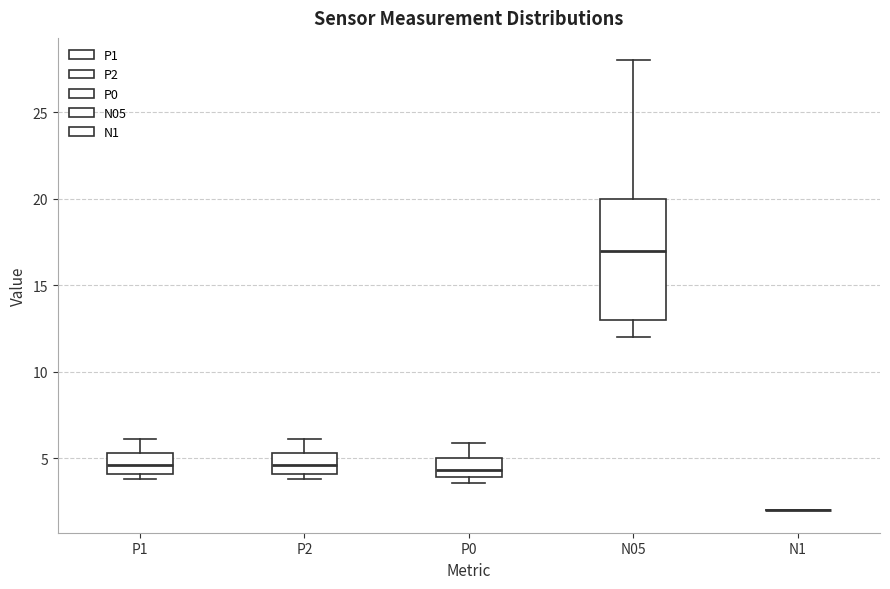

Where is the upper edge of the box for N05 on the y-axis? The values are not printed on the chart, so give them approximately, as read against the axis.

20.0